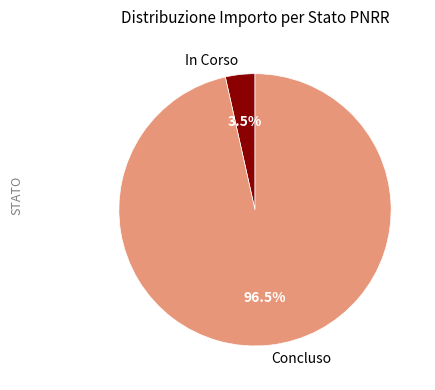

Which category has the biggest portion of the pie?

Concluso